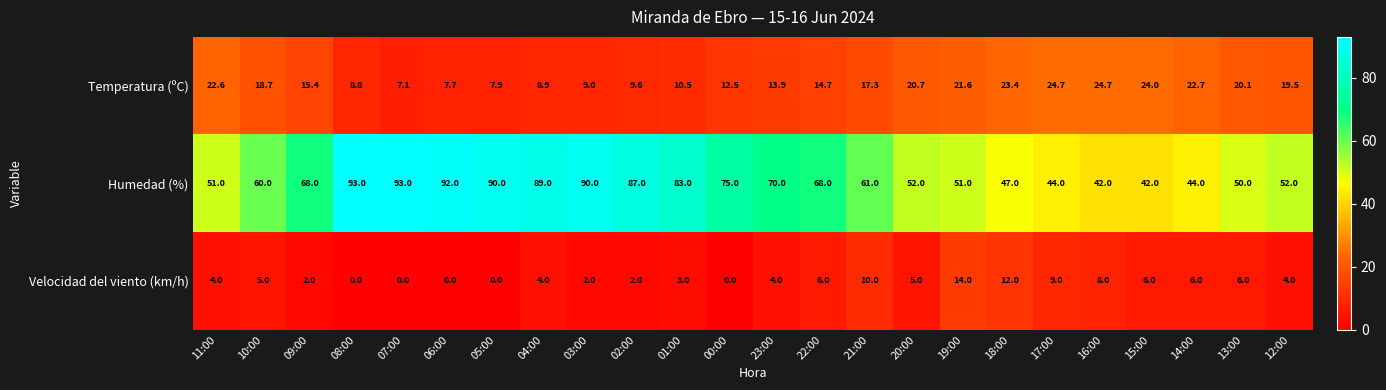

What is the approximate value of Velocidad del viento (km/h) at 17:00?

9.0